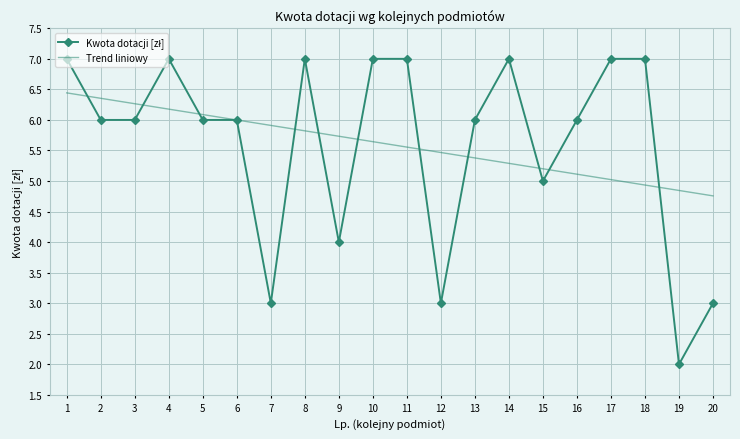

What is the highest value of the Trend liniowy series?

6.4